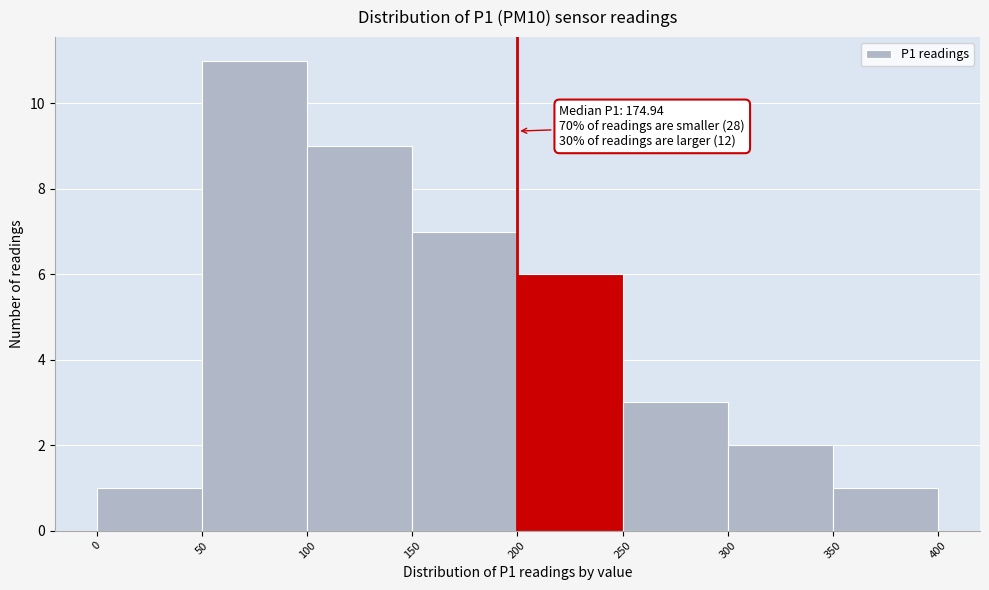

Which range on the x-axis has the tallest bar?

50 to 100